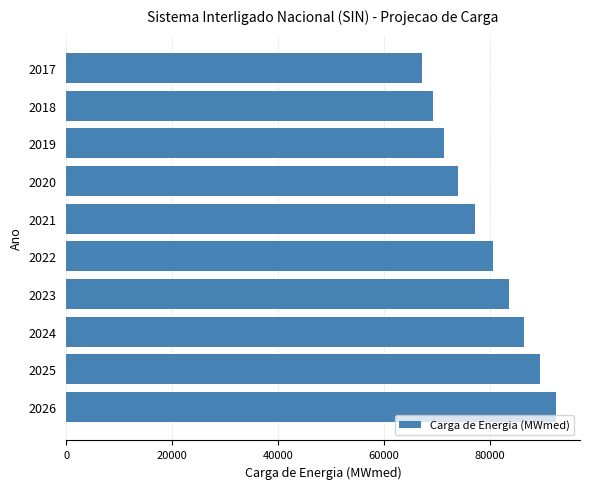

Rank the categories by value from highest to lowest.

2026, 2025, 2024, 2023, 2022, 2021, 2020, 2019, 2018, 2017